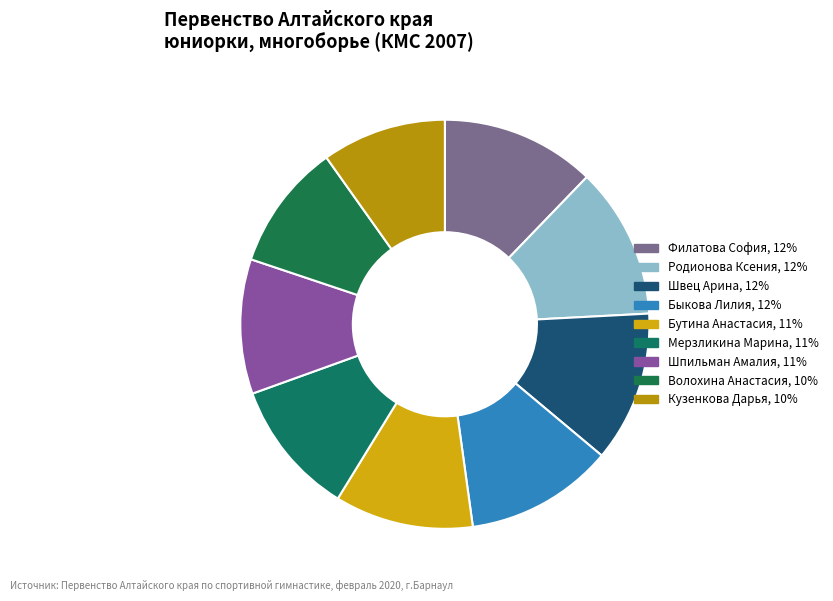

Does Быкова Лилия account for over 50% of the chart?

No